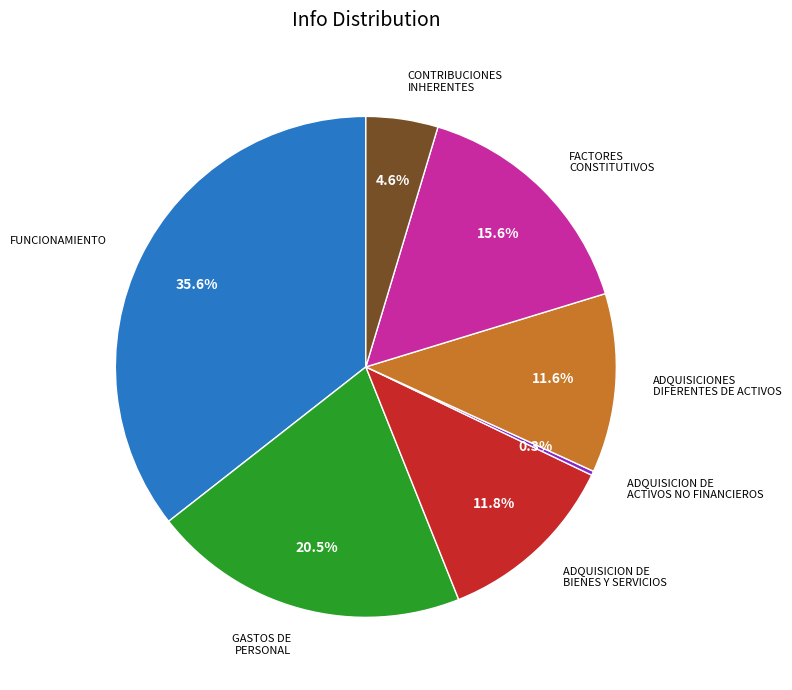

Does any single category account for the majority?

No